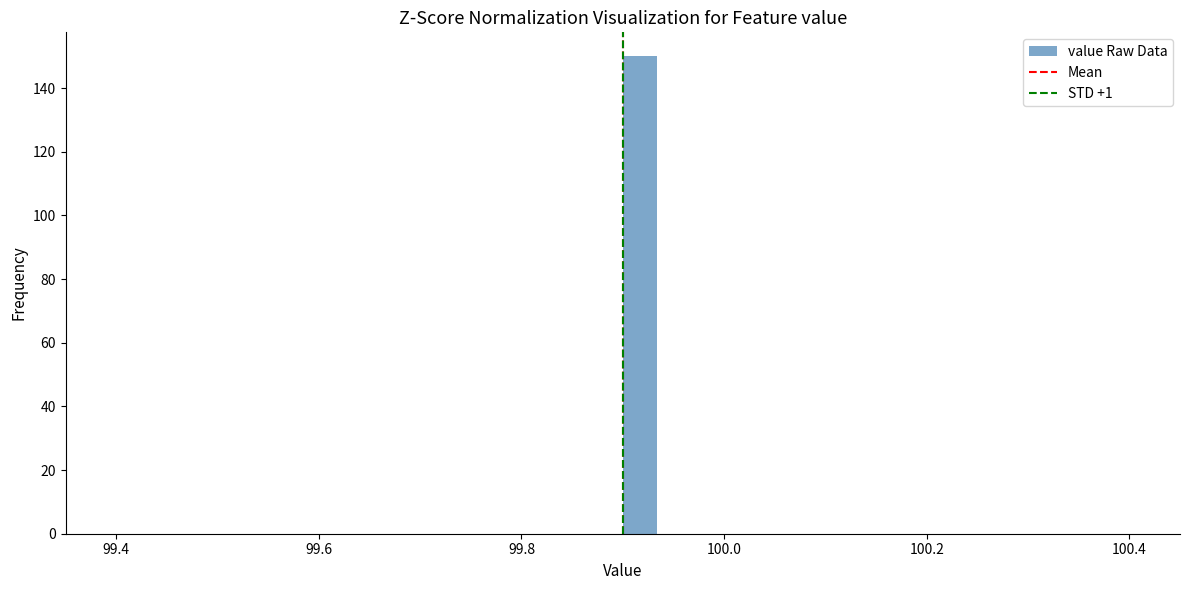

Read against the x-axis, roughly where is the centre of the tallest bar?

99.92